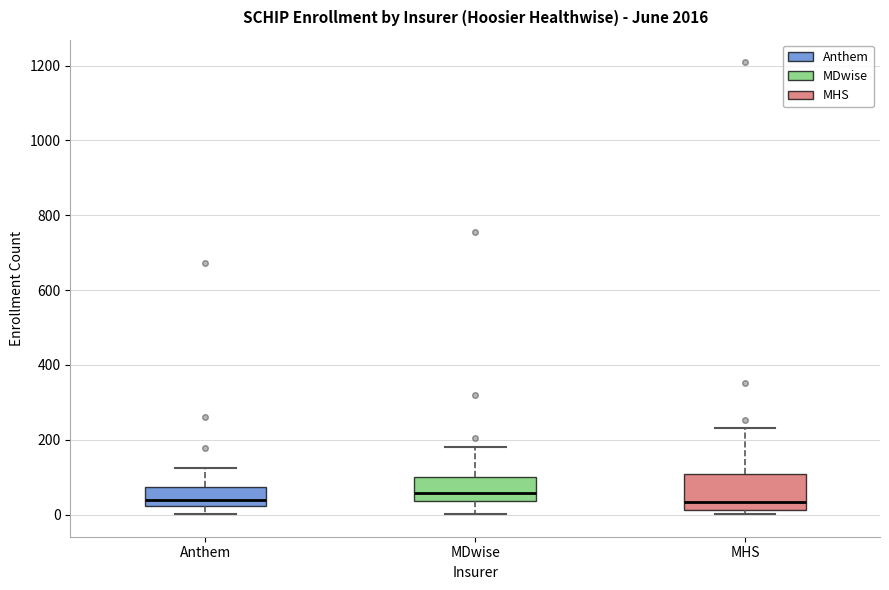

Comparing the boxes themselves (not the whiskers), which one is the tallest?

MHS